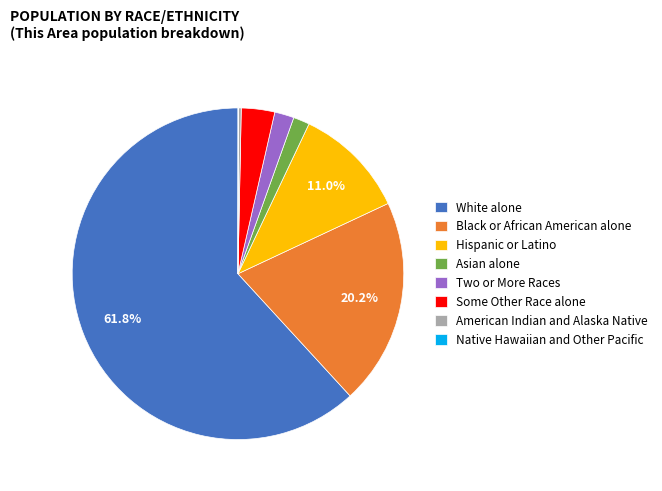

What is the largest slice in the pie chart?

White alone